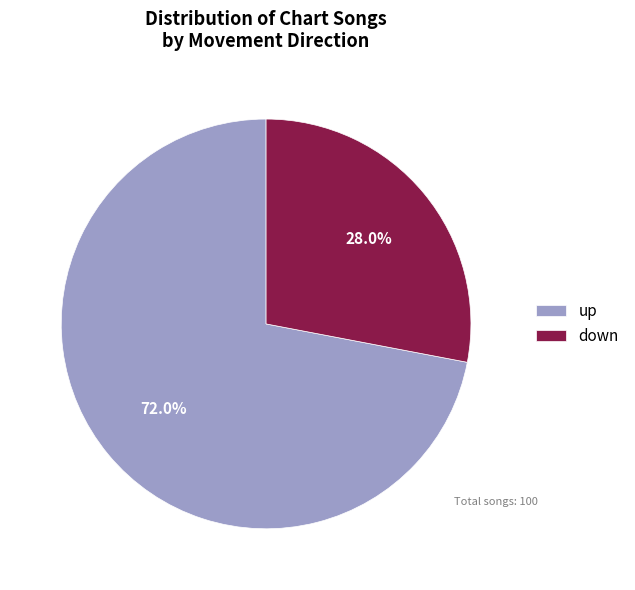

To the nearest percent, what is the difference between the down and up slice percentages?

44%